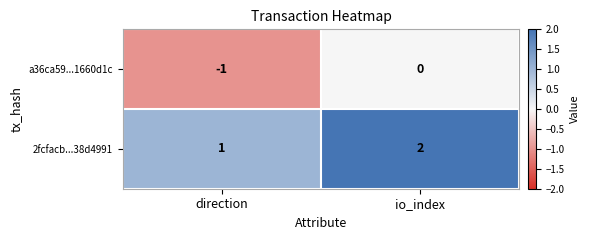

What is the sum of the 2fcfacb...38d4991 values at io_index and direction?

3